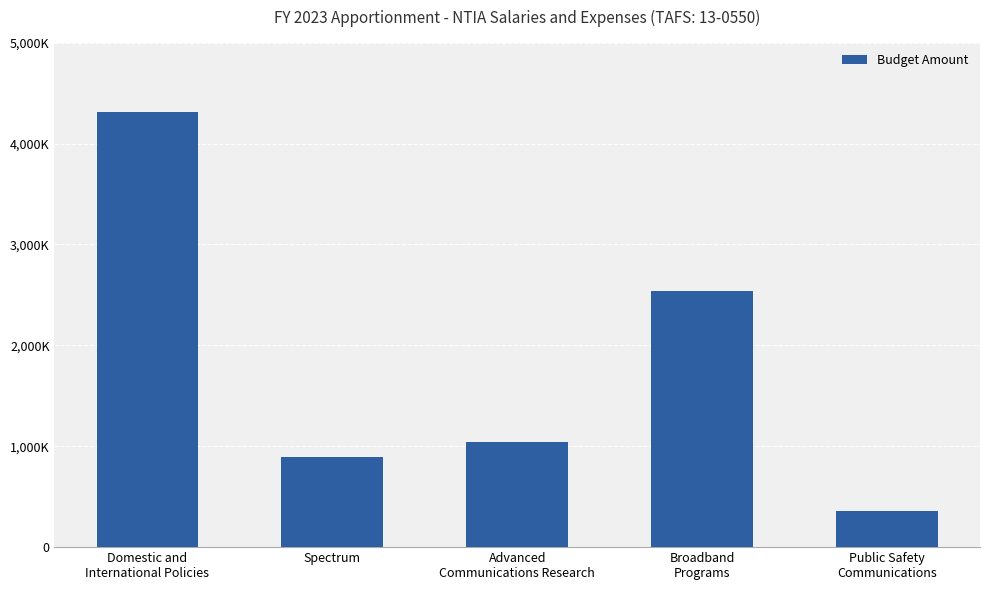

At which label does the data first exceed 1046688?

Domestic and
International Policies